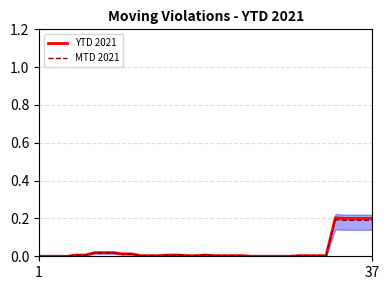

What is the difference between the second highest and minimum values in the YTD 2021 series?

0.2